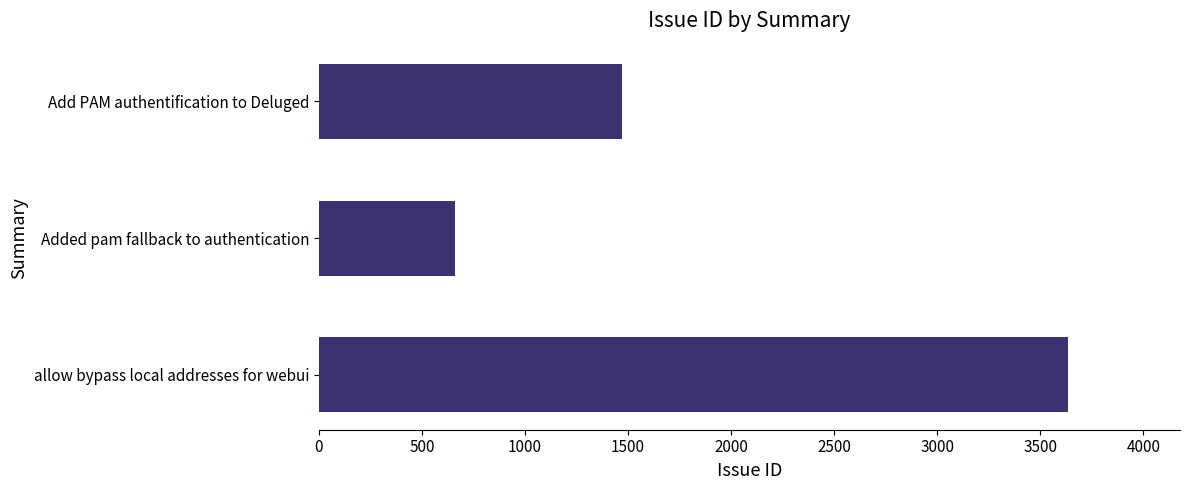

What value does the data have at allow bypass local addresses for webui?

3633